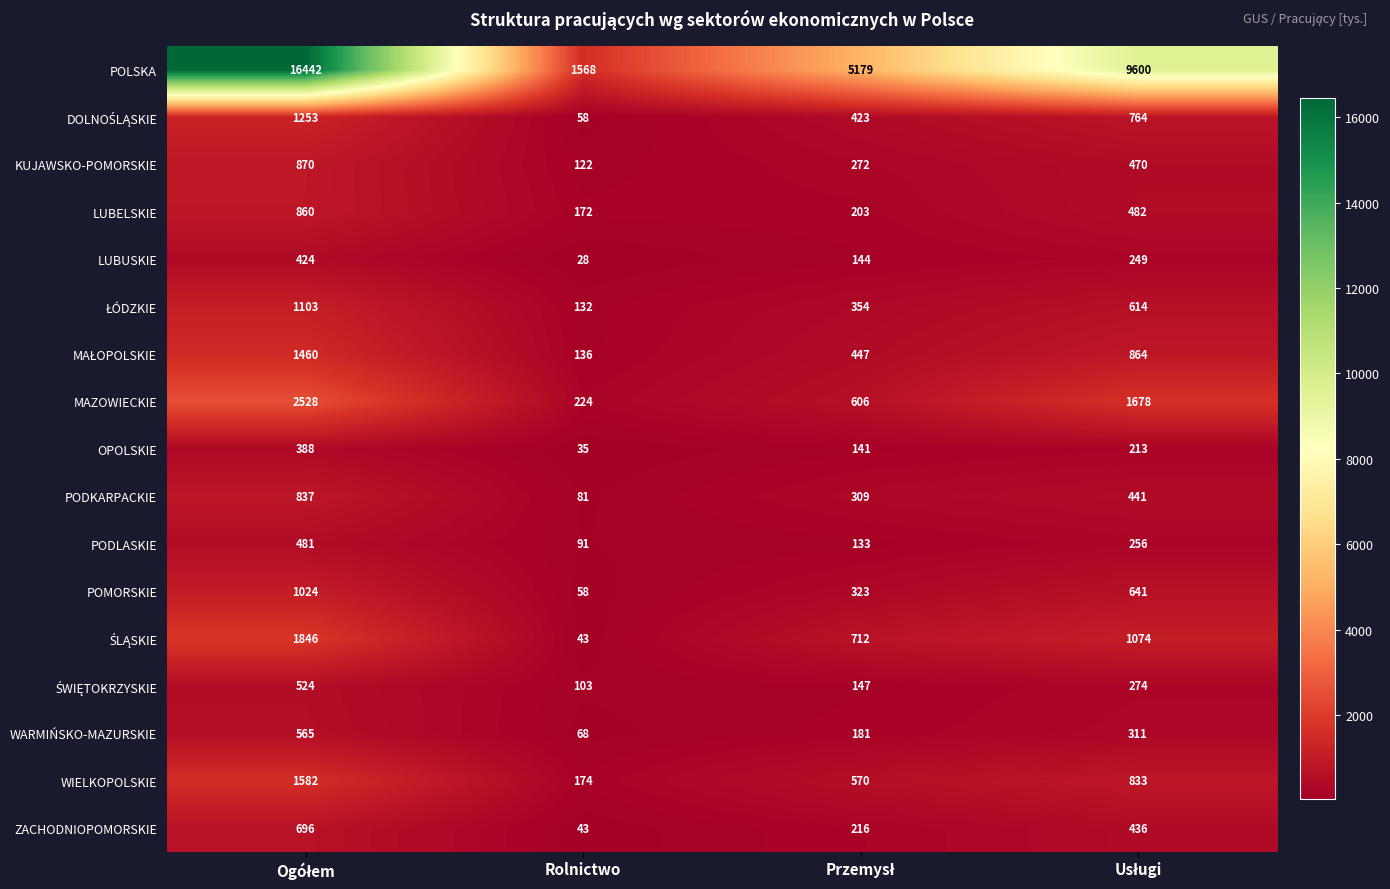

Count the PODKARPACKIE values in the range 309 to 837.

3